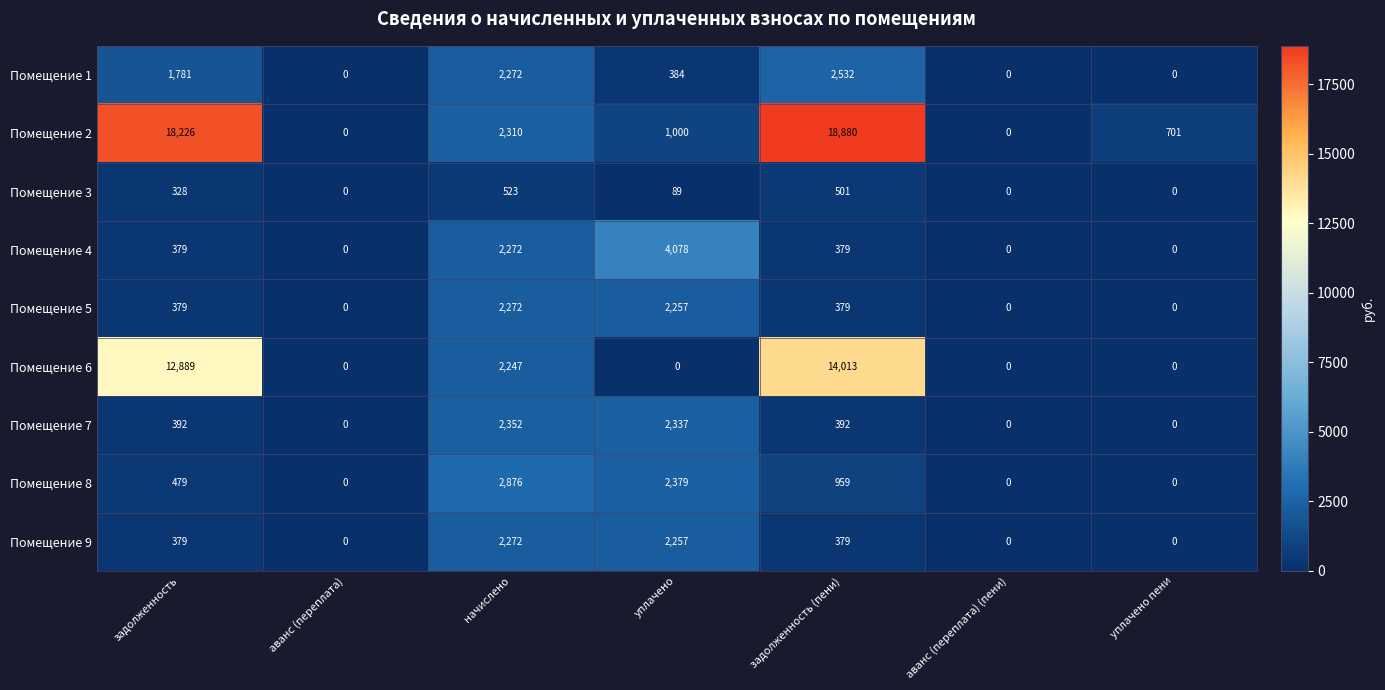

What is the sum of all Помещение 5 values?

5287